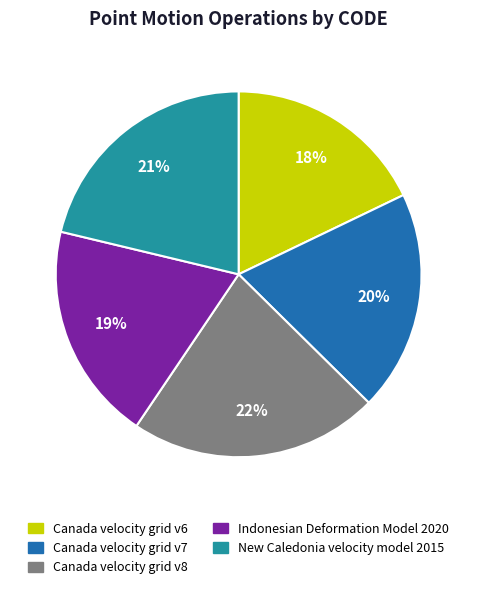

Between New Caledonia velocity model 2015 and Canada velocity grid v7, which is larger?

New Caledonia velocity model 2015